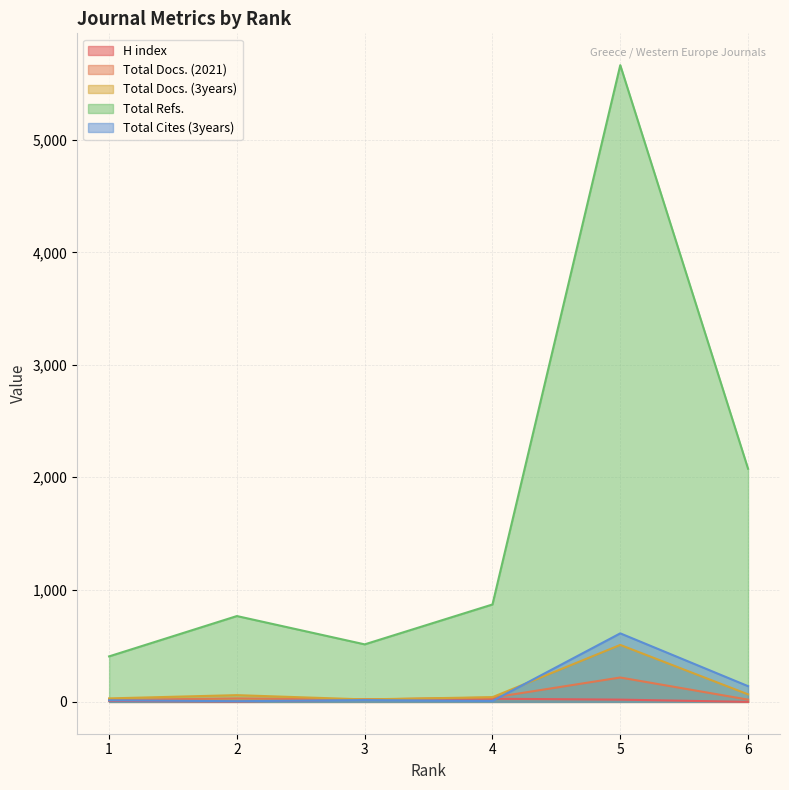

At which label is Total Docs. (2021) closest to 117?

4